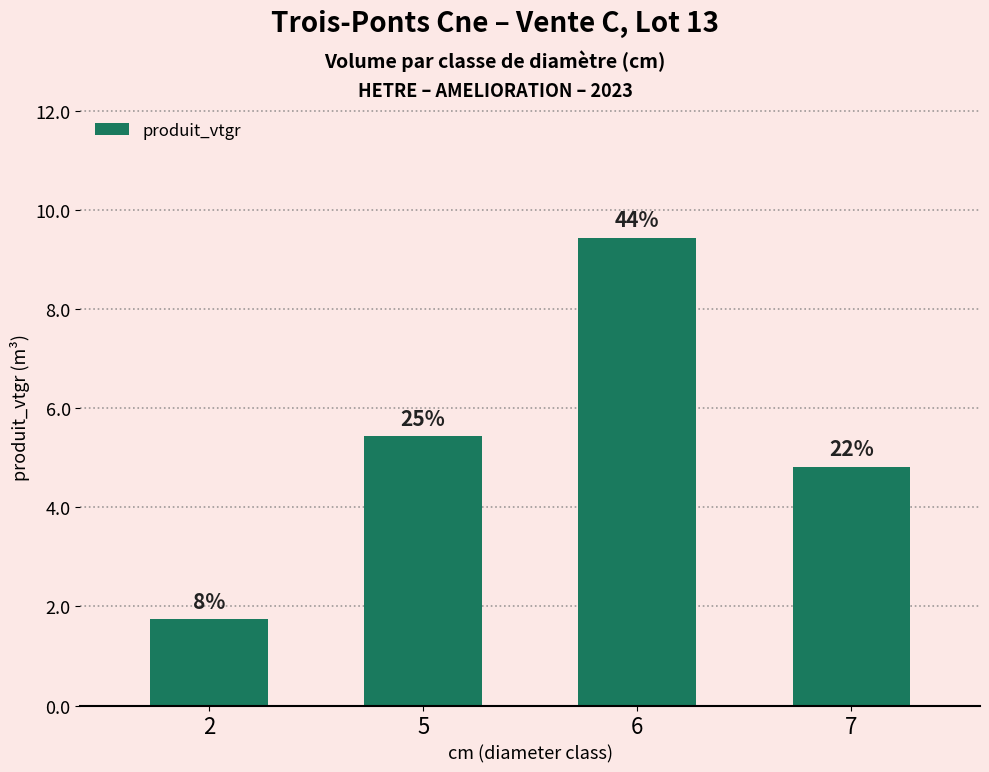

How many bars are there in total?

4